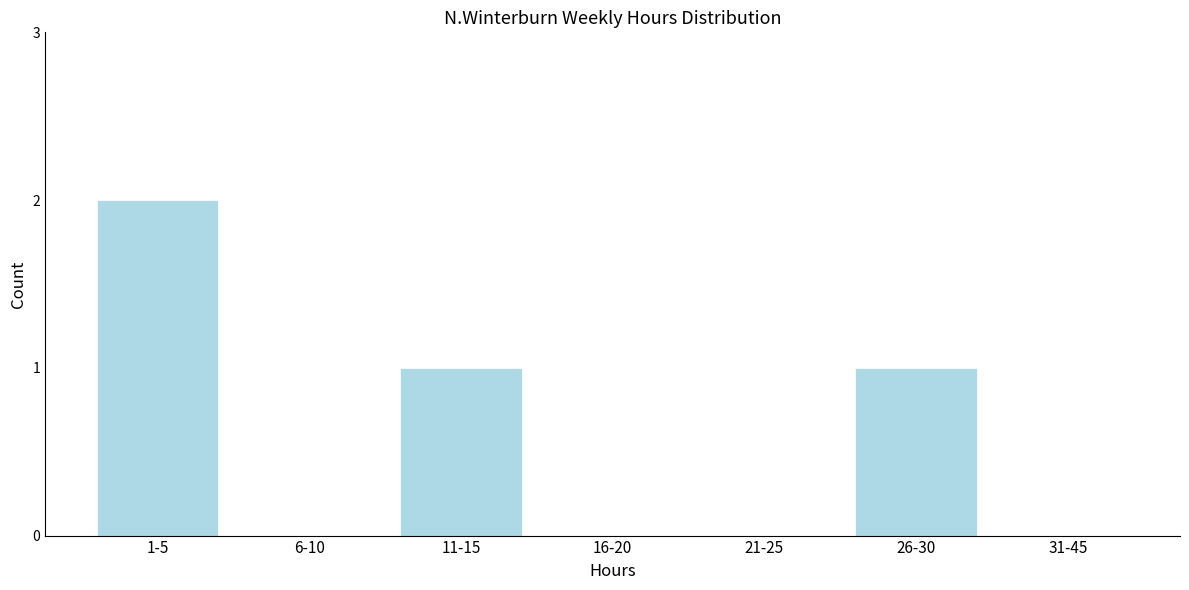

Which label corresponds to the largest value in the chart?

1-5